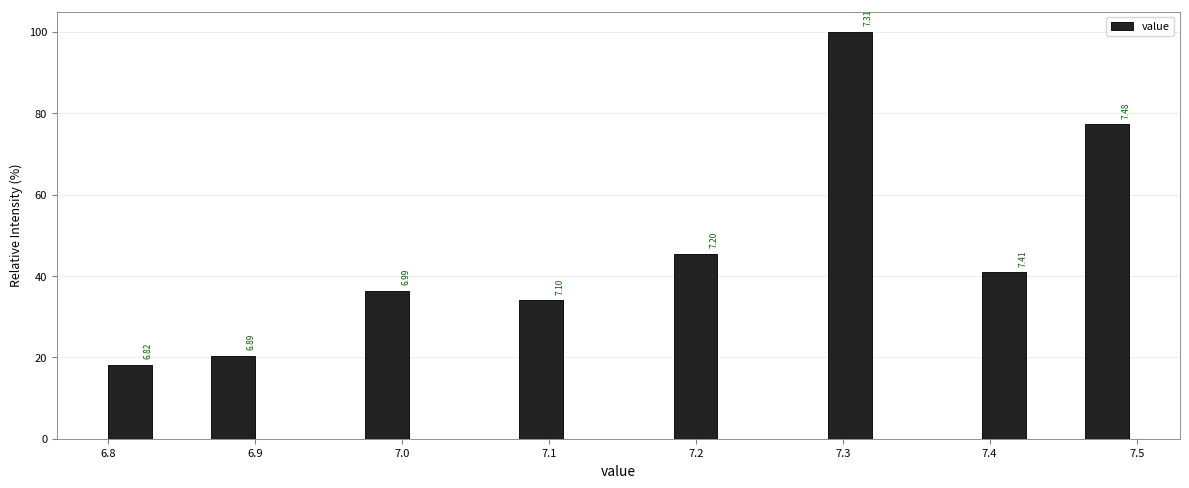

Around what value on the x-axis is the tallest bar? Give the approximate position of its centre, as read against the axis.

7.30